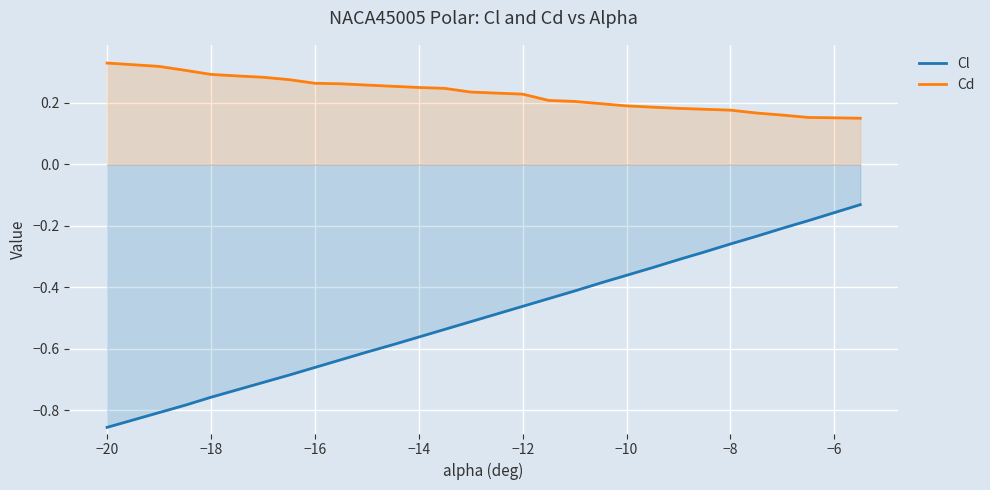

The Cd series shows 0.1 at −12. True or false?

False